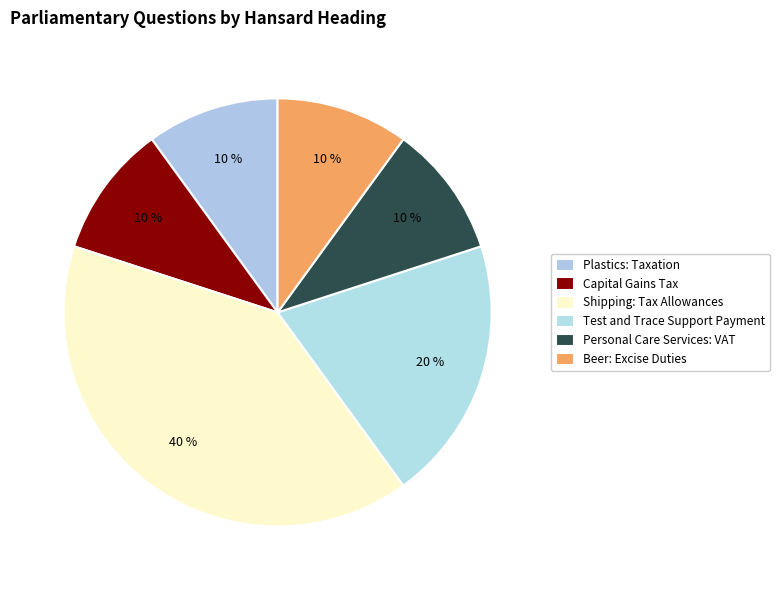

To the nearest percent, what percentage of the pie is Personal Care Services: VAT?

10%